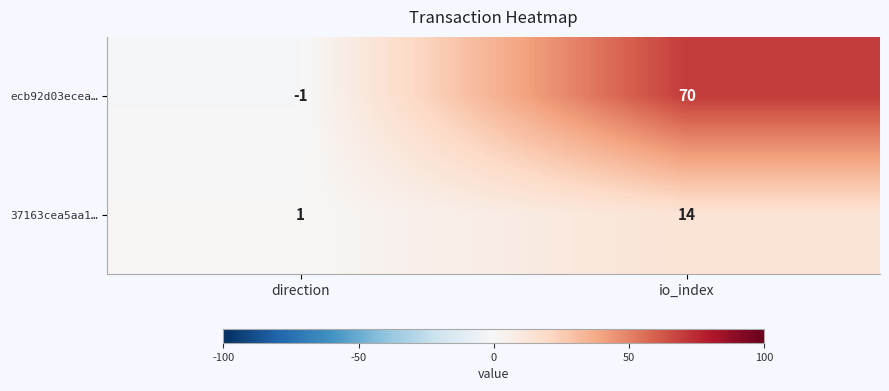

Which series has the largest total across all categories?

ecb92d03ecea…